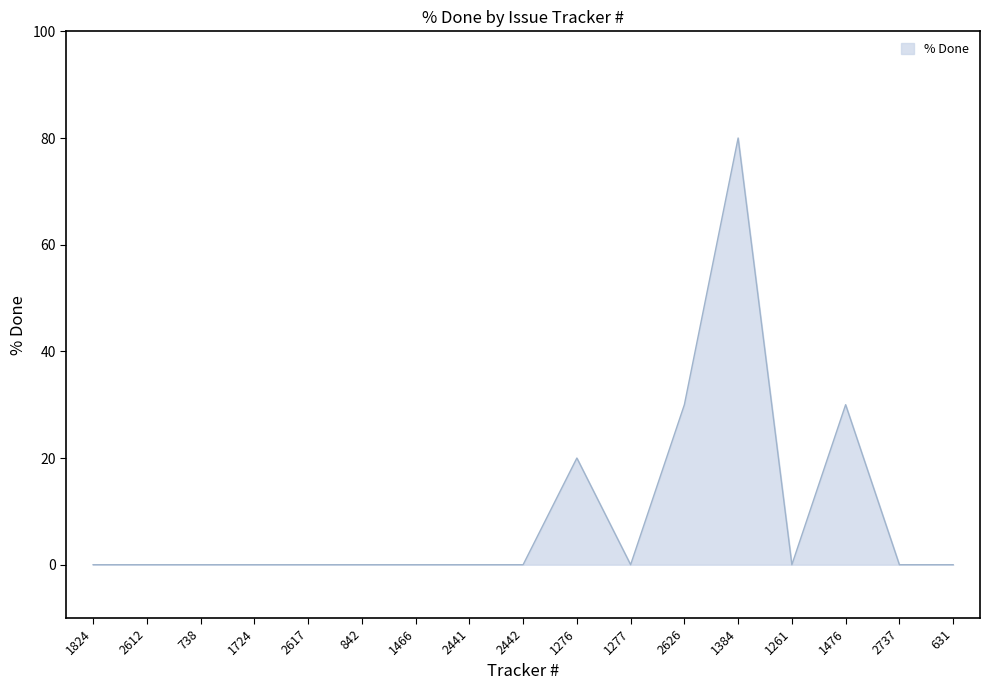

What is the greatest value displayed?

80